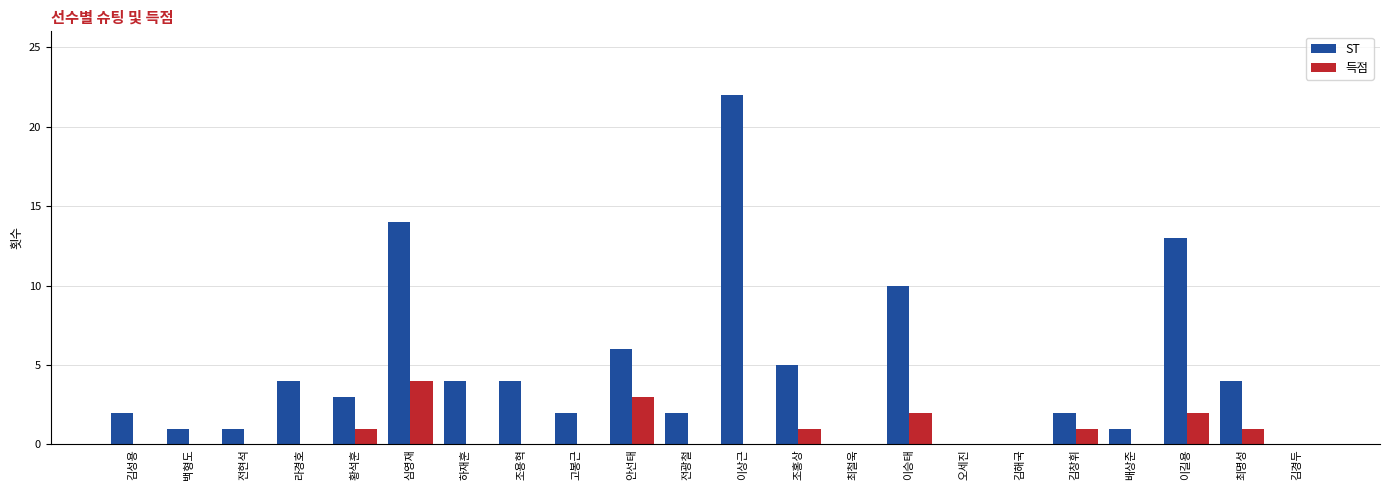

Where is ST nearest to the value 11?

이승태